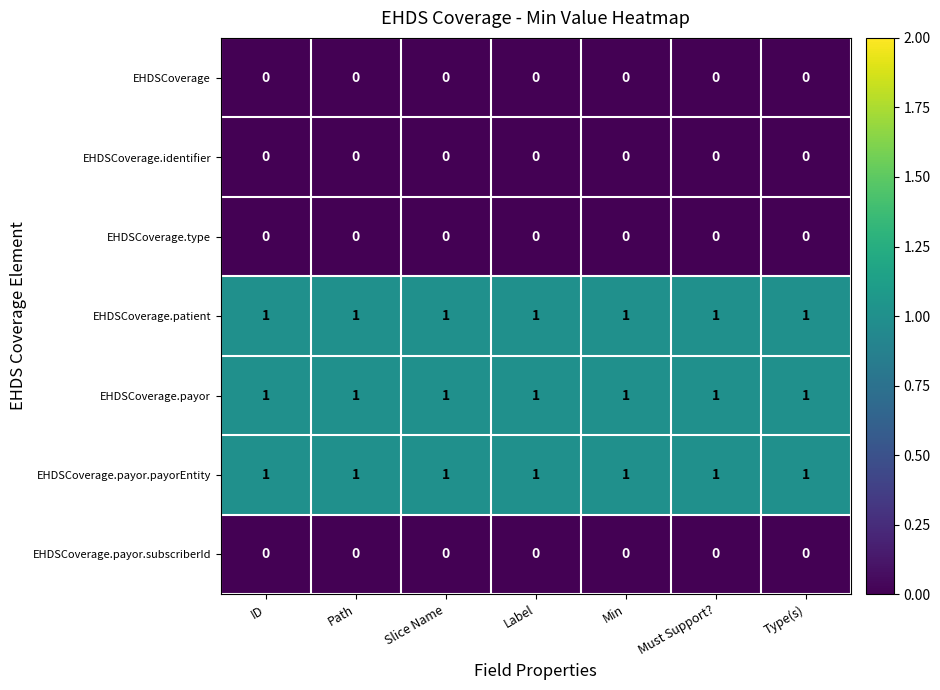

Is it true that EHDSCoverage equals 0 at Must Support??

True